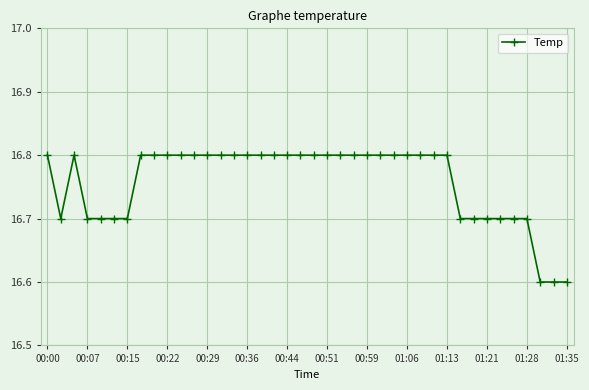

How many series are shown in this chart?

1